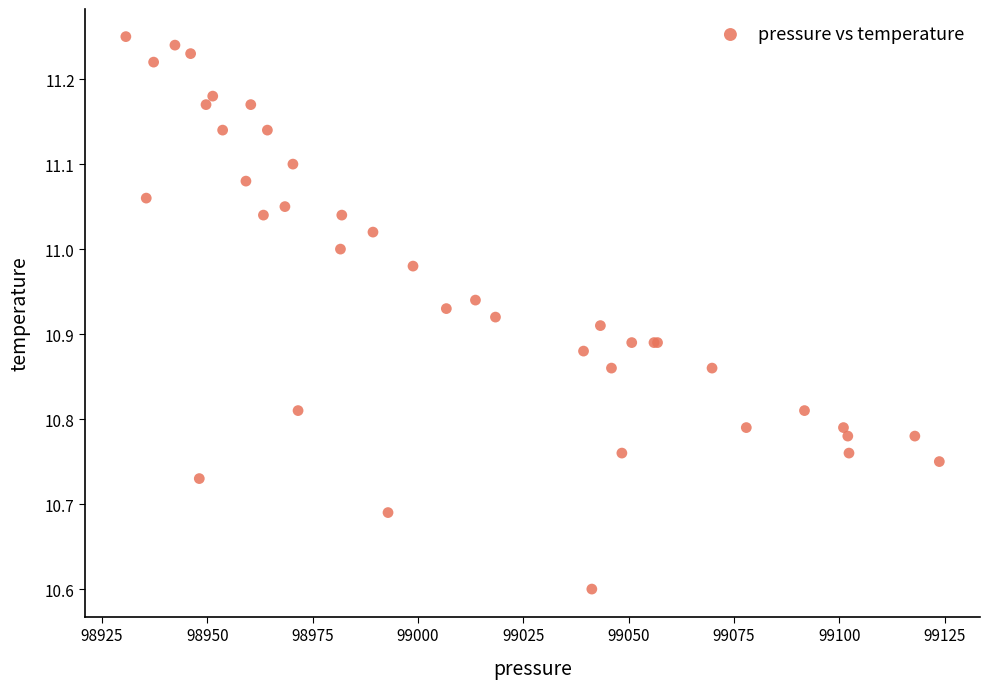

What Y value in the scatter plot is closest to 10?

10.6